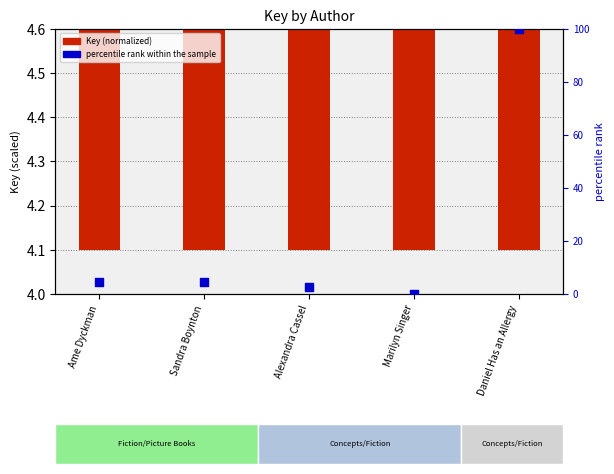

What are all the series names shown in the legend?

Key (normalized), percentile rank within the sample